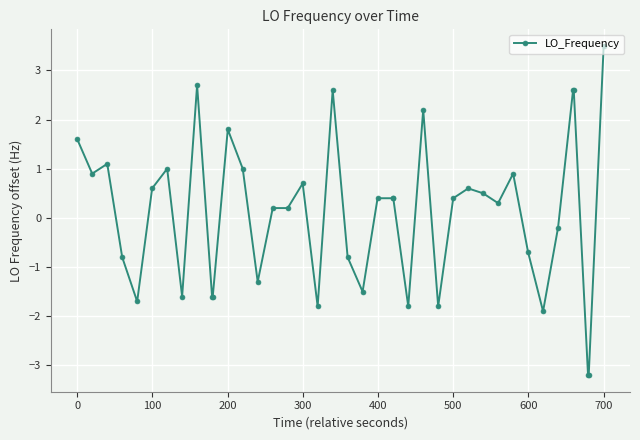

What is the value of the 14th point from the left?

-1.3